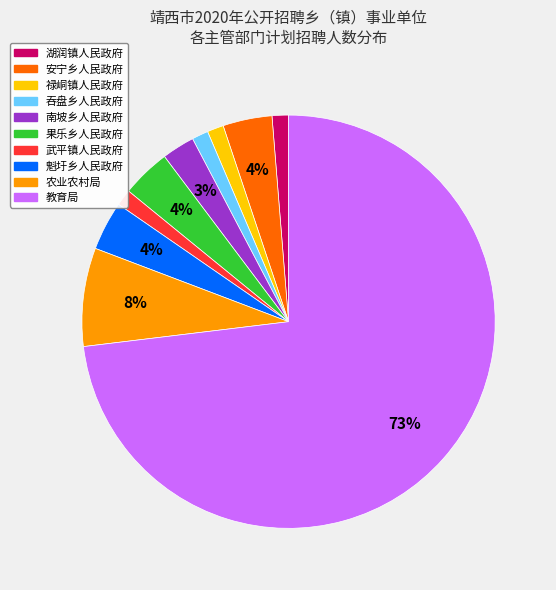

To the nearest percent, what is the difference between the largest and smallest slice percentages?

72%